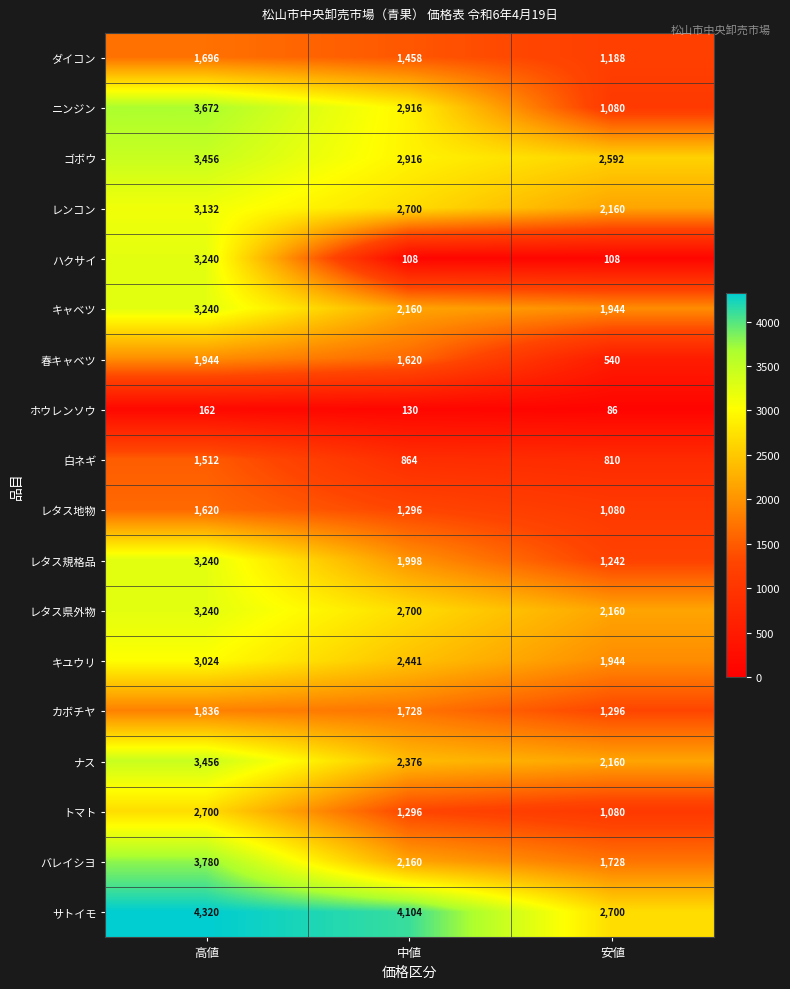

Between 高値 and 安値, which series saw the biggest shift?

ハクサイ